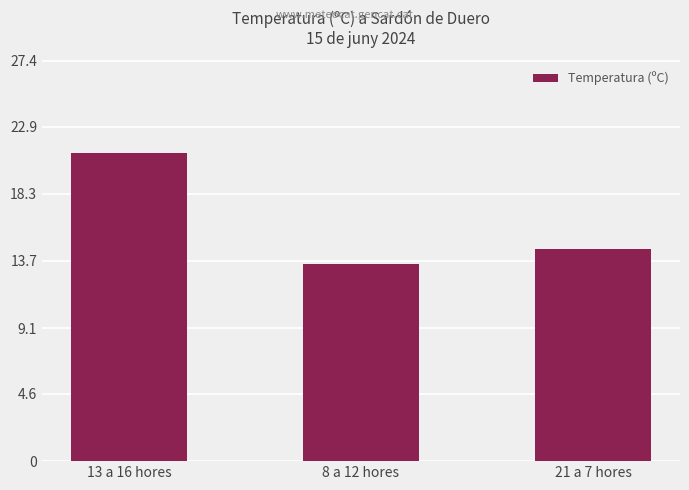

List the labels in order of value, smallest first.

8 a 12 hores, 21 a 7 hores, 13 a 16 hores